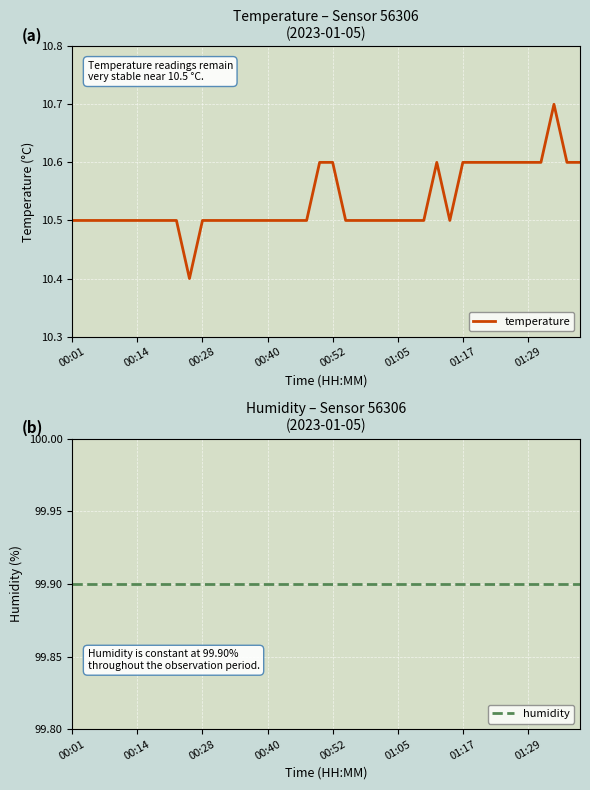

What is the spread (max minus min) of values at 9?

89.5